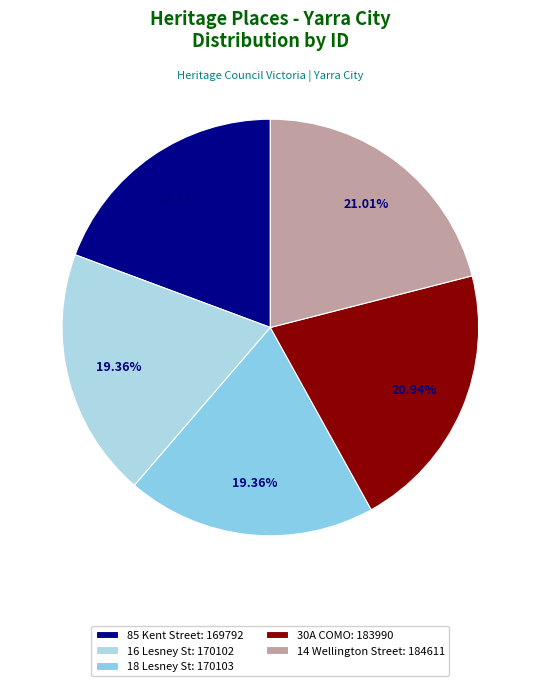

To the nearest percent, what portion does 85 Kent Street represent?

19%